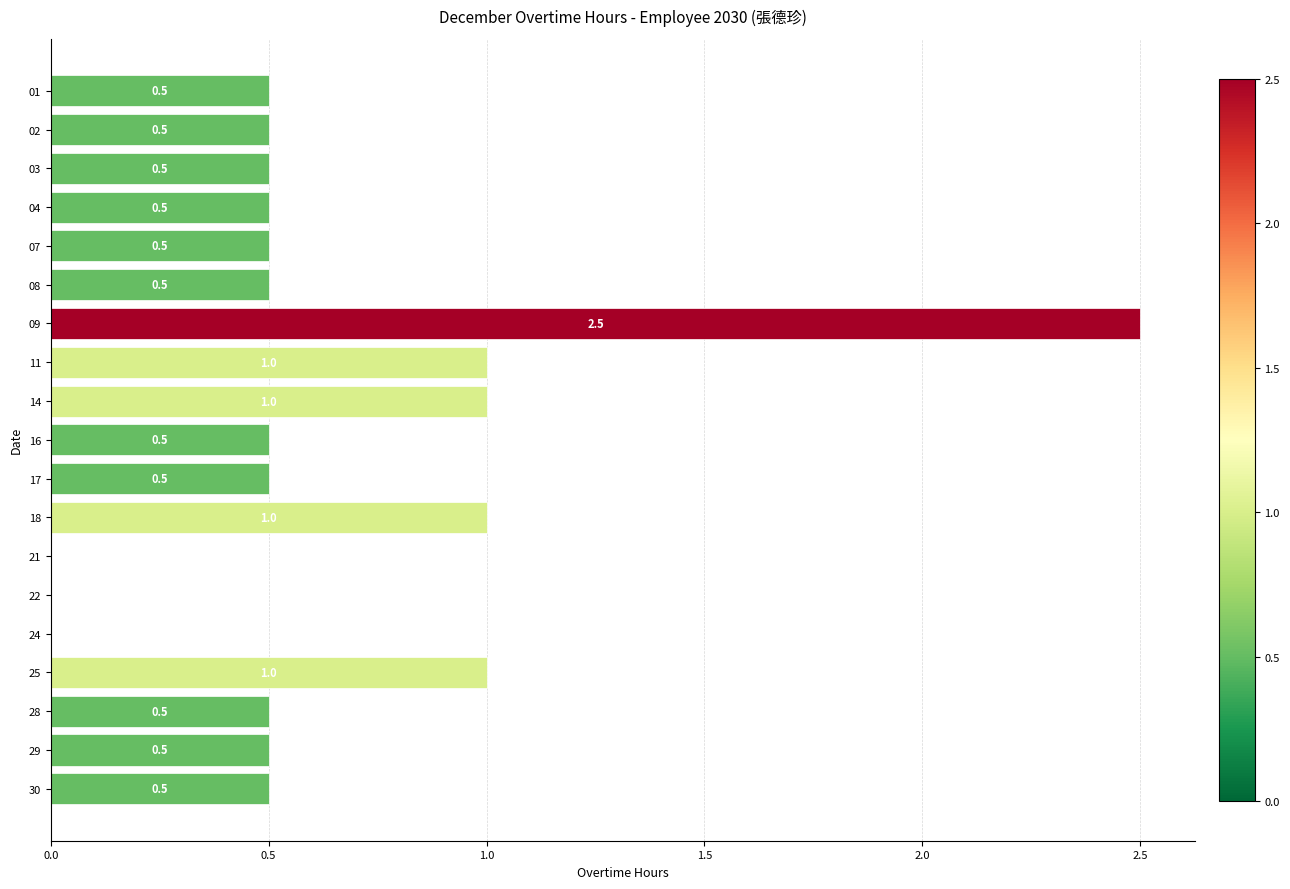

Which has a higher value, 11 or 22?

11